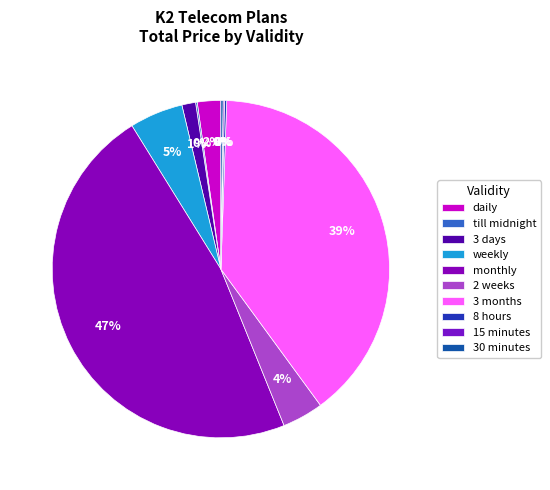

True or false: 15 minutes accounts for 0% of the total.

True